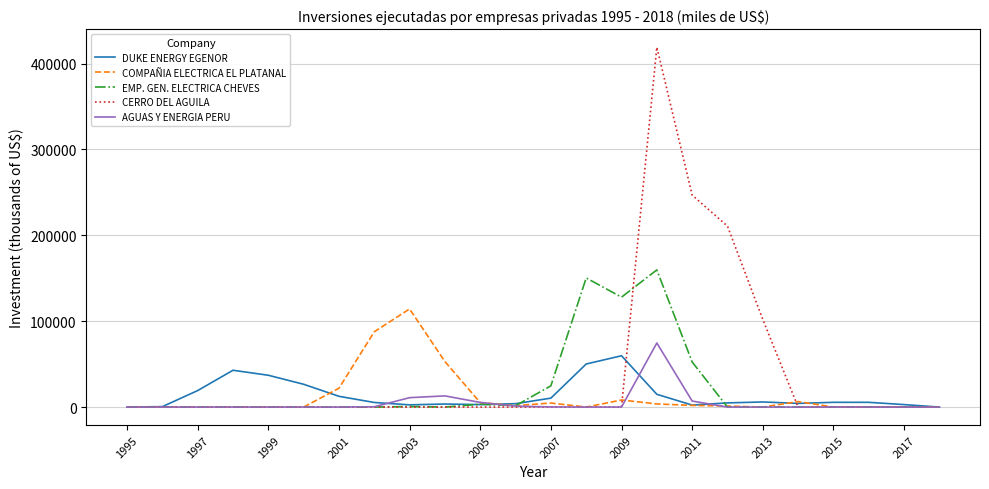

Which series has the largest range (max minus min)?

CERRO DEL AGUILA